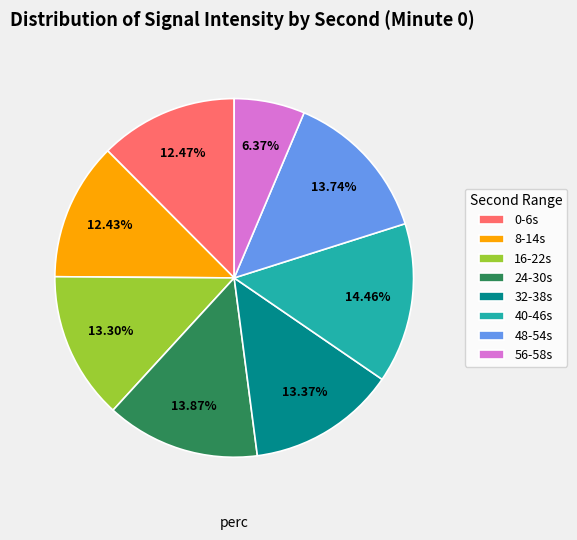

Count the number of slices in the pie.

8